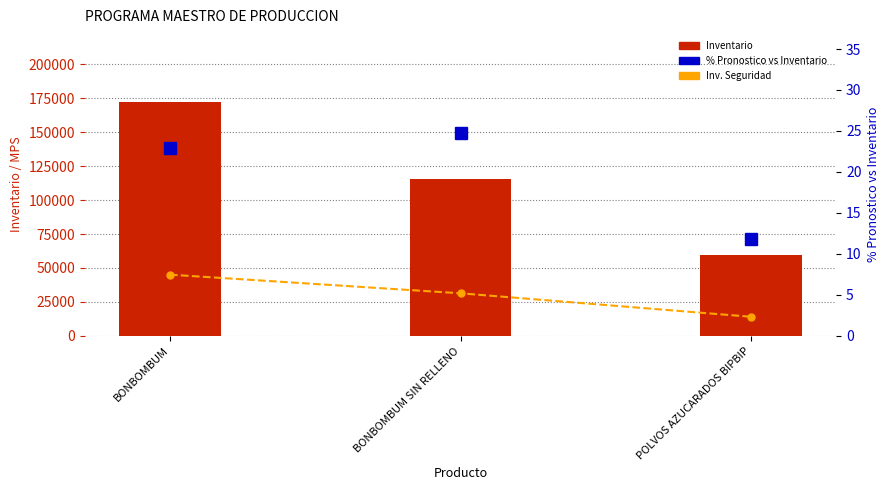

At how many categories does at least one series exceed 18095?

3